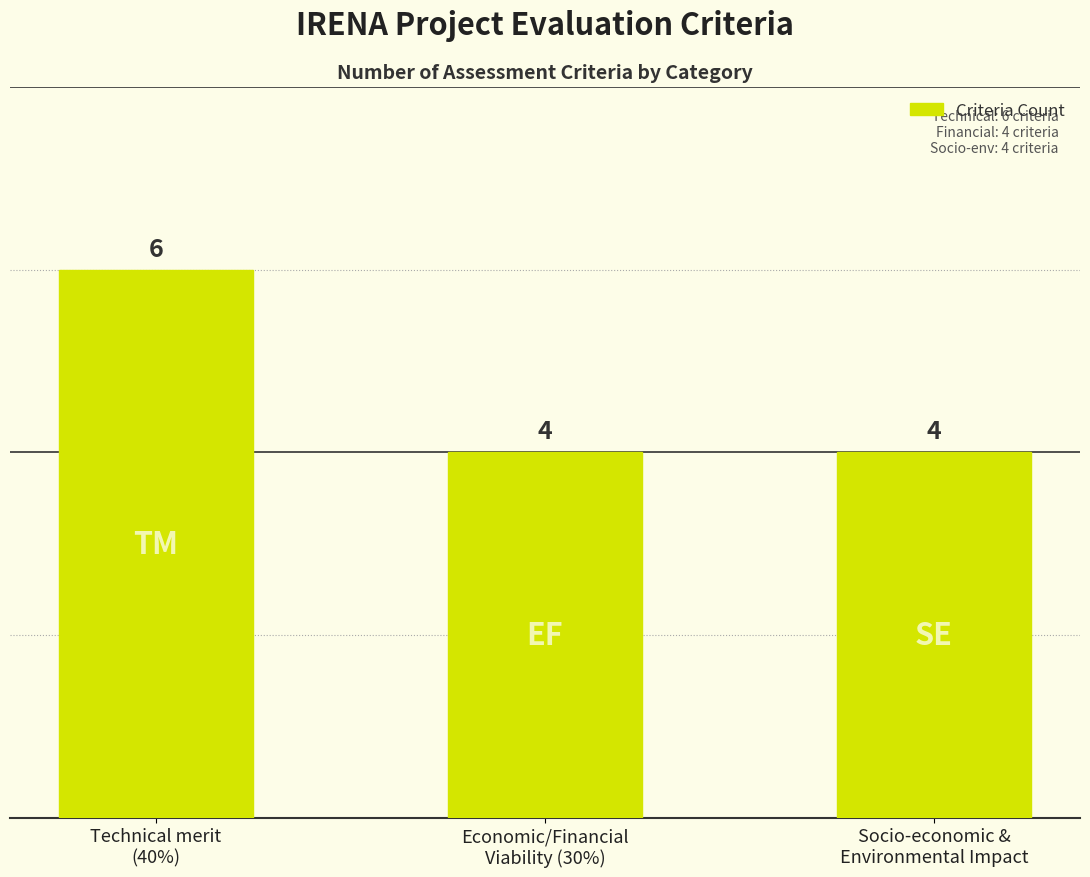

Count the values in the range 4 to 6.

3